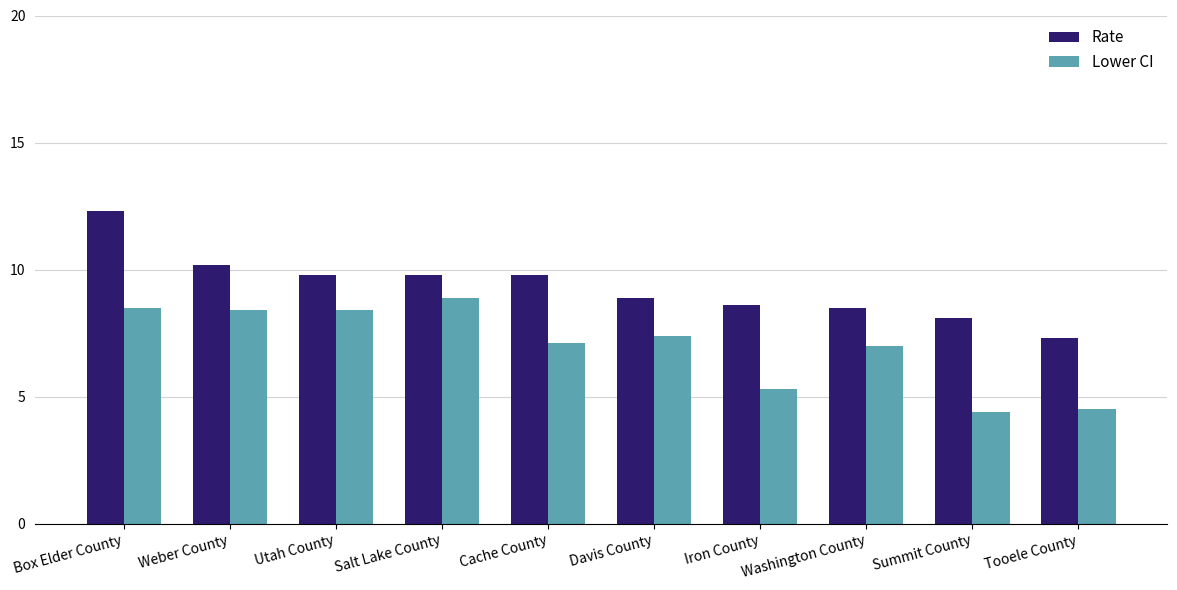

Is the value of Lower CI at Weber County greater than the value of Rate at Cache County?

No